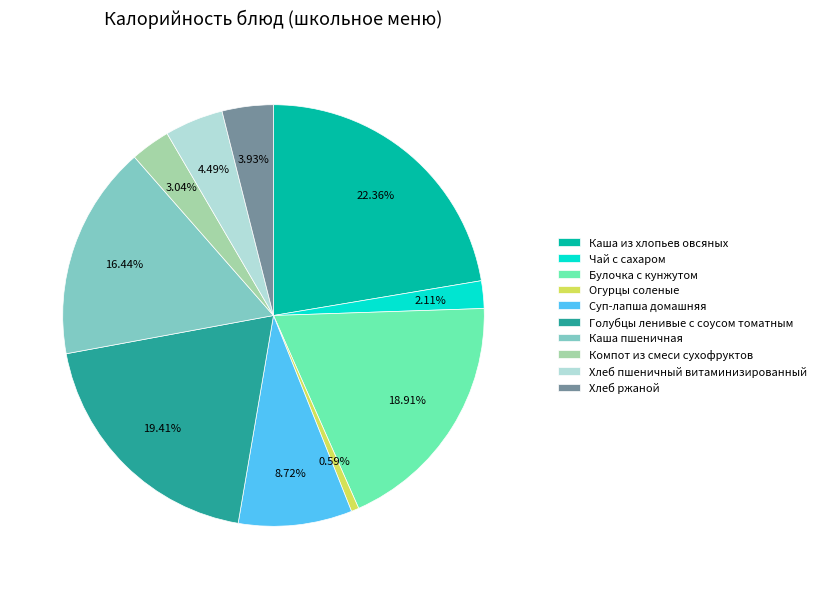

To the nearest percent, what percentage of the pie is Хлеб ржаной?

4%